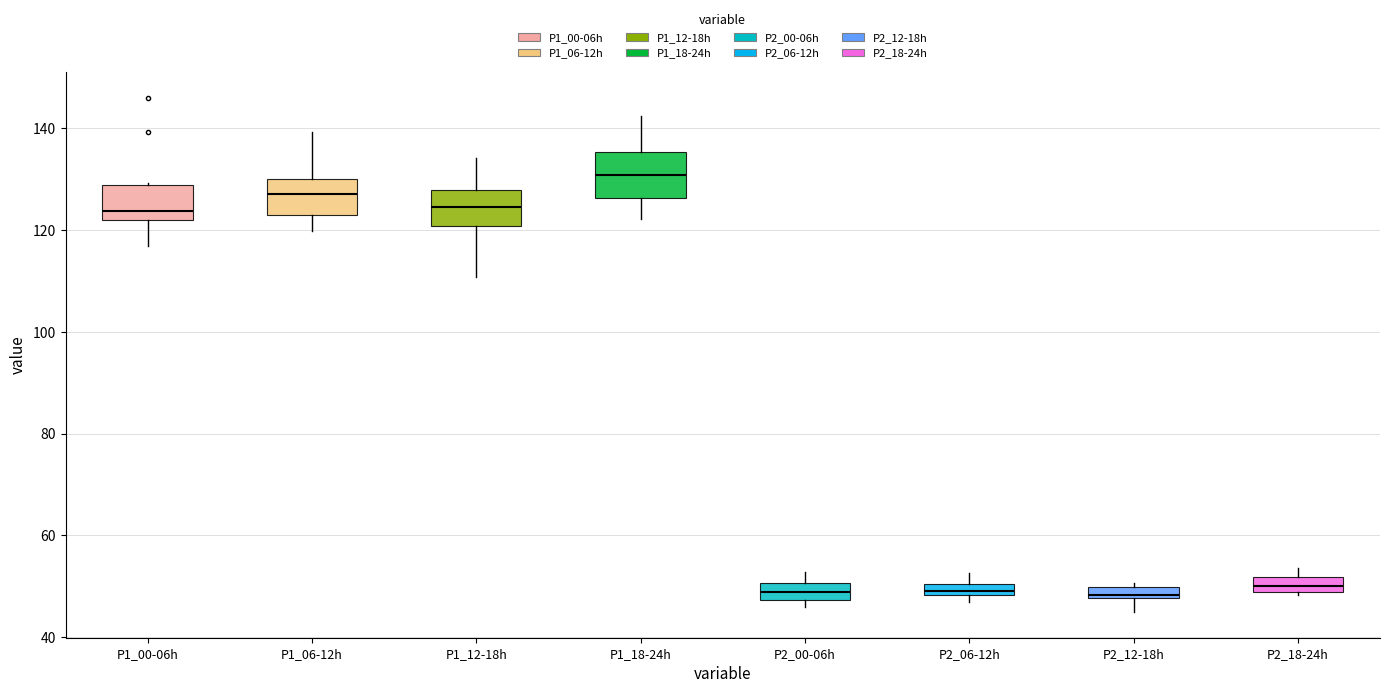

Which box is the tallest, from its lower edge to its upper edge?

P1_18-24h